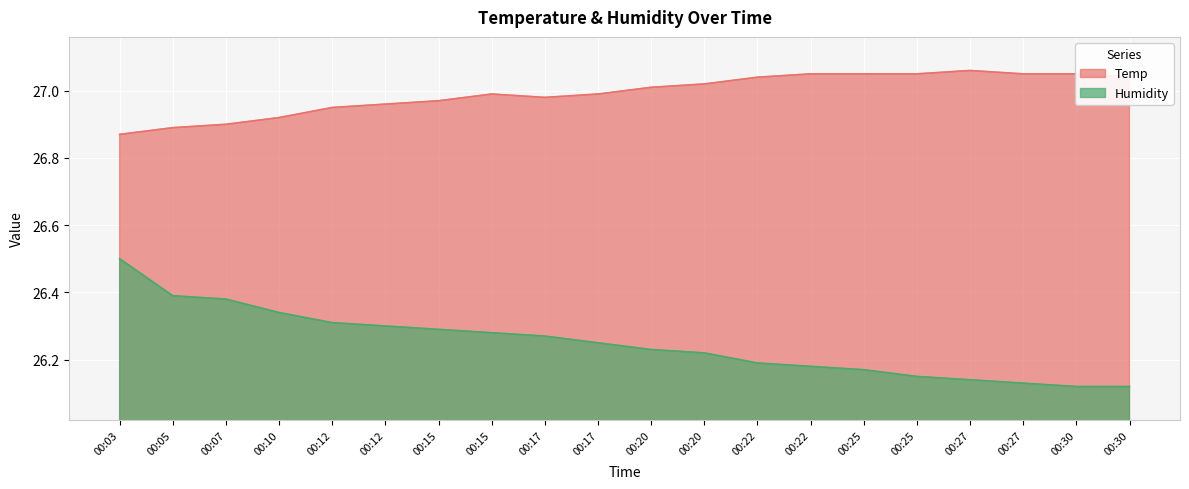

What is the average value of the Humidity series?

26.2